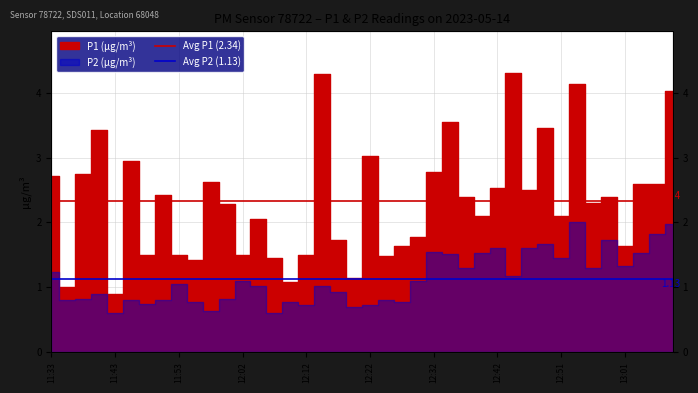

Which has a higher value, 11:33 or 11:43?

11:33